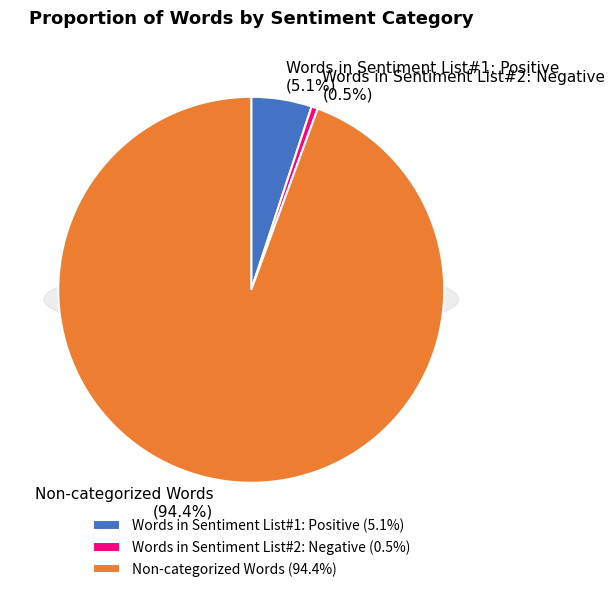

Is there any slice that represents more than half of the pie?

Yes